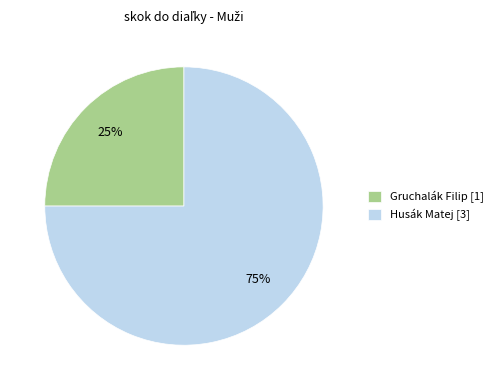

Count the number of slices in the pie.

2